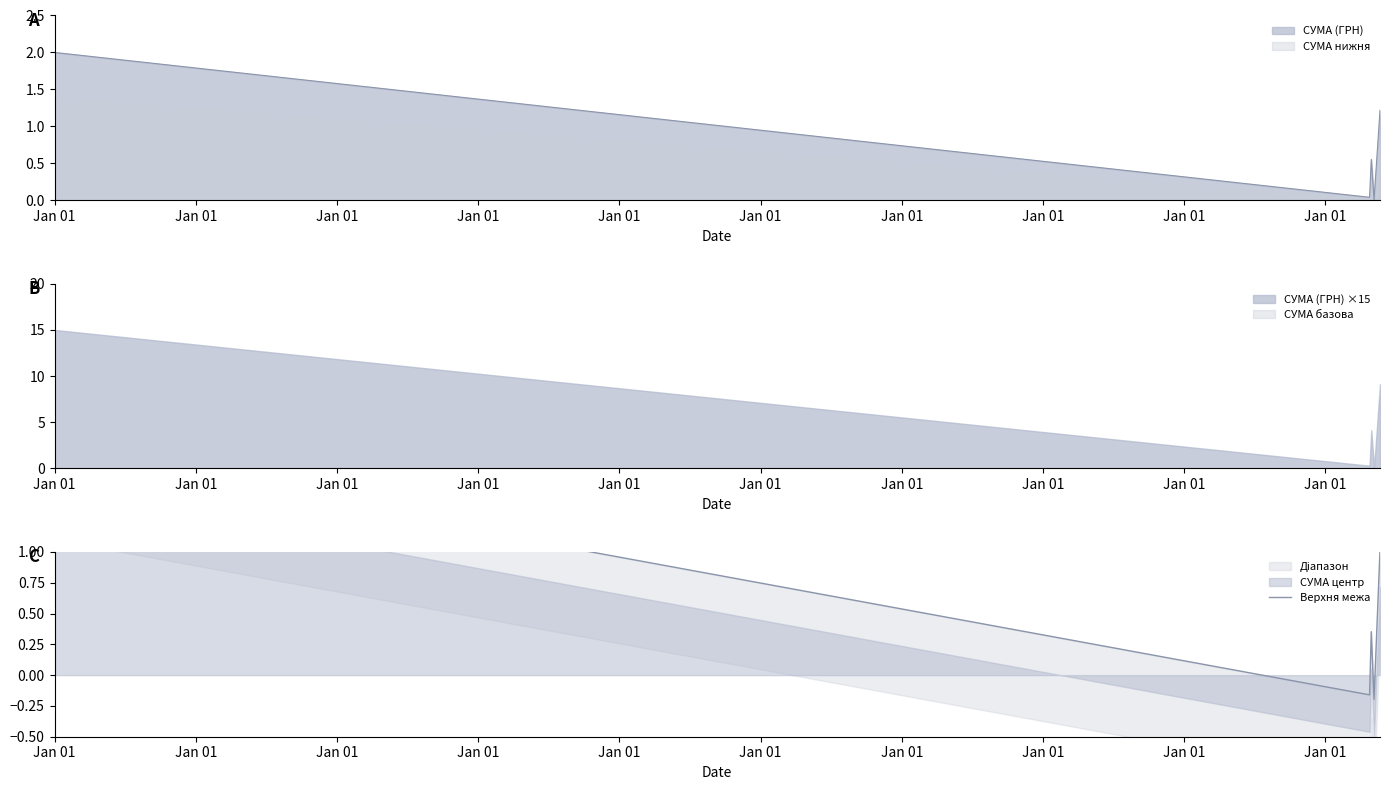

What is the highest value of the СУМА нижня series?

1.4